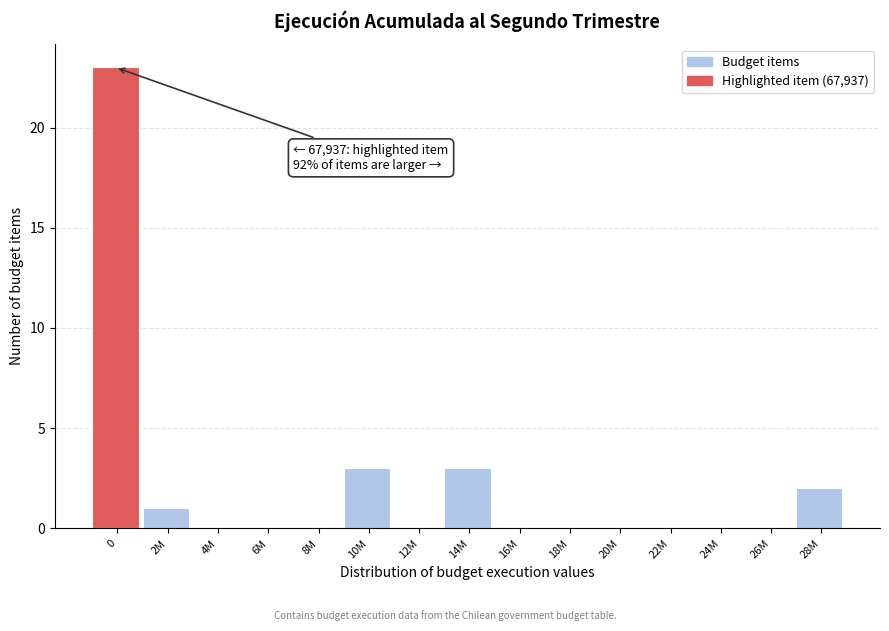

Reading left to right, list all the values displayed in this chart.

0=23	2M=1	4M=0	6M=0	8M=0	10M=3	12M=0	14M=3	16M=0	18M=0	20M=0	22M=0	24M=0	26M=0	28M=2